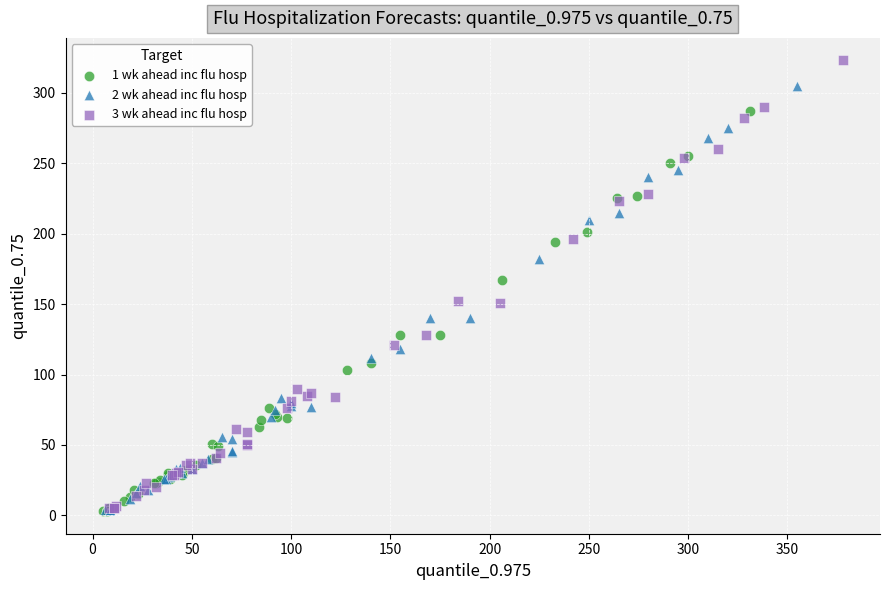

Which series contains the highest Y value?

3 wk ahead inc flu hosp